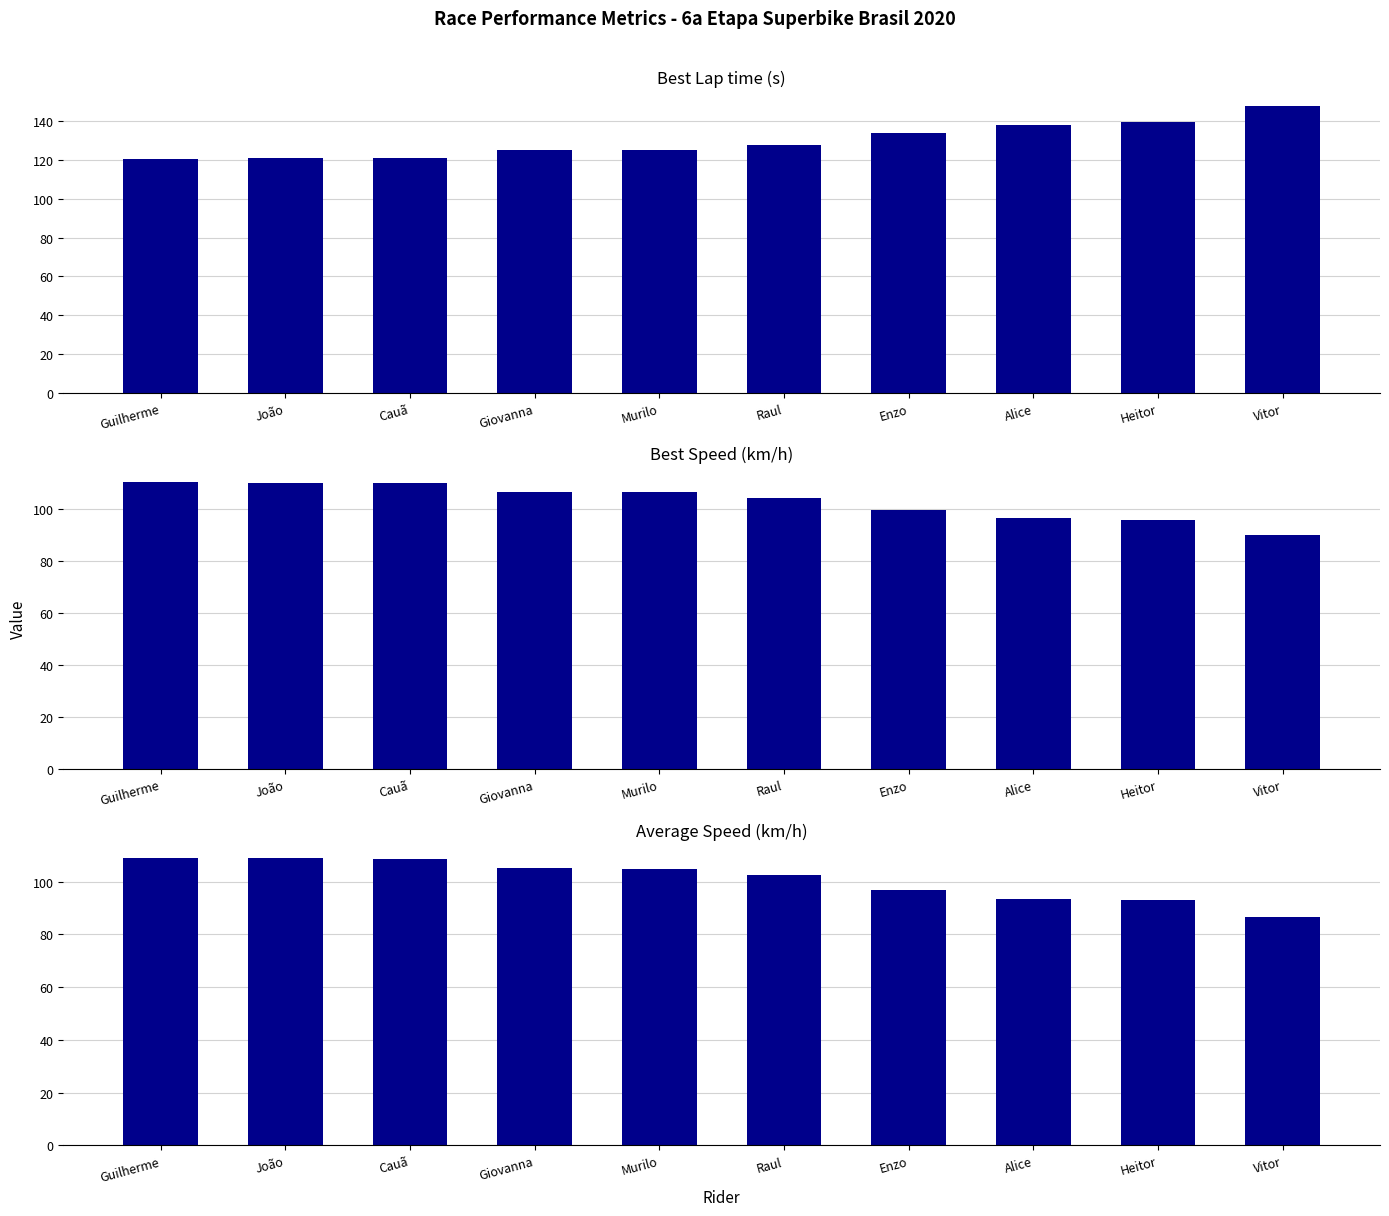

What is the value of the Best Lap time bar at the 2nd from the left?

120.9